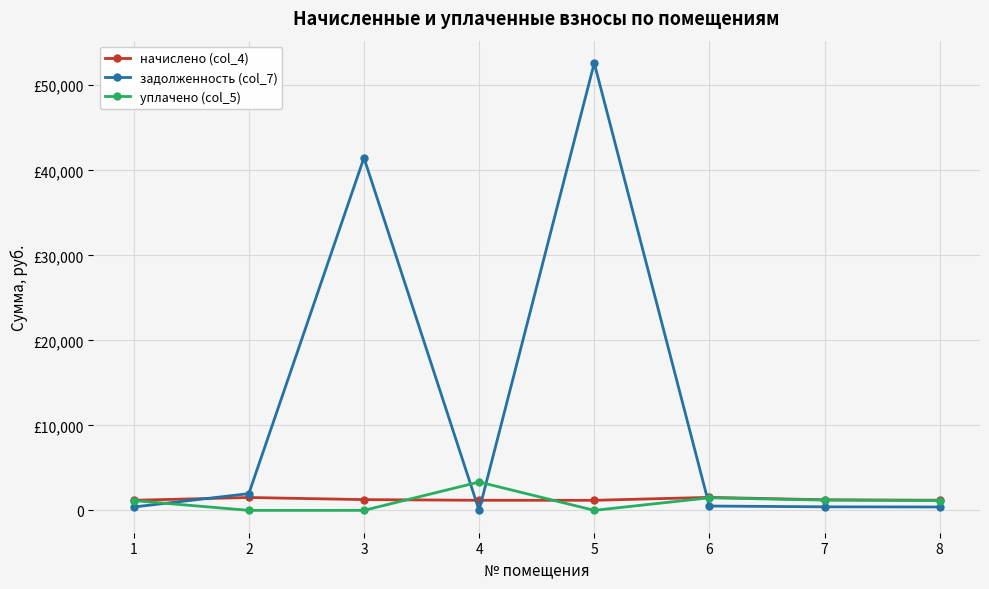

Which series has the widest spread of values?

задолженность (col_7)